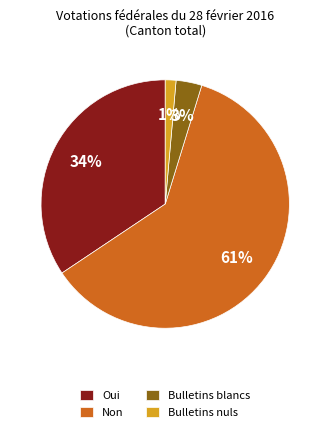

What percentage is the Bulletins nuls slice, to the nearest percent?

1%